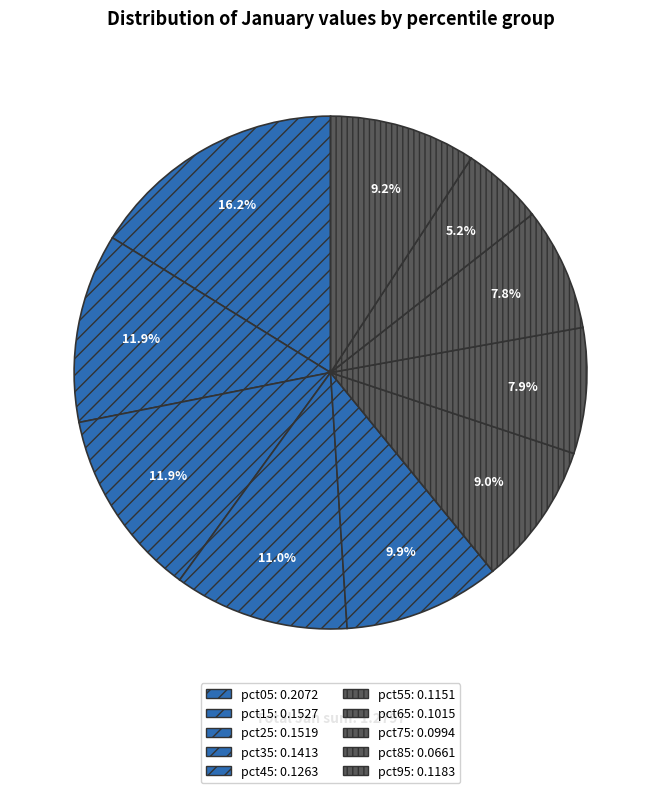

Which slice is the largest?

pct05